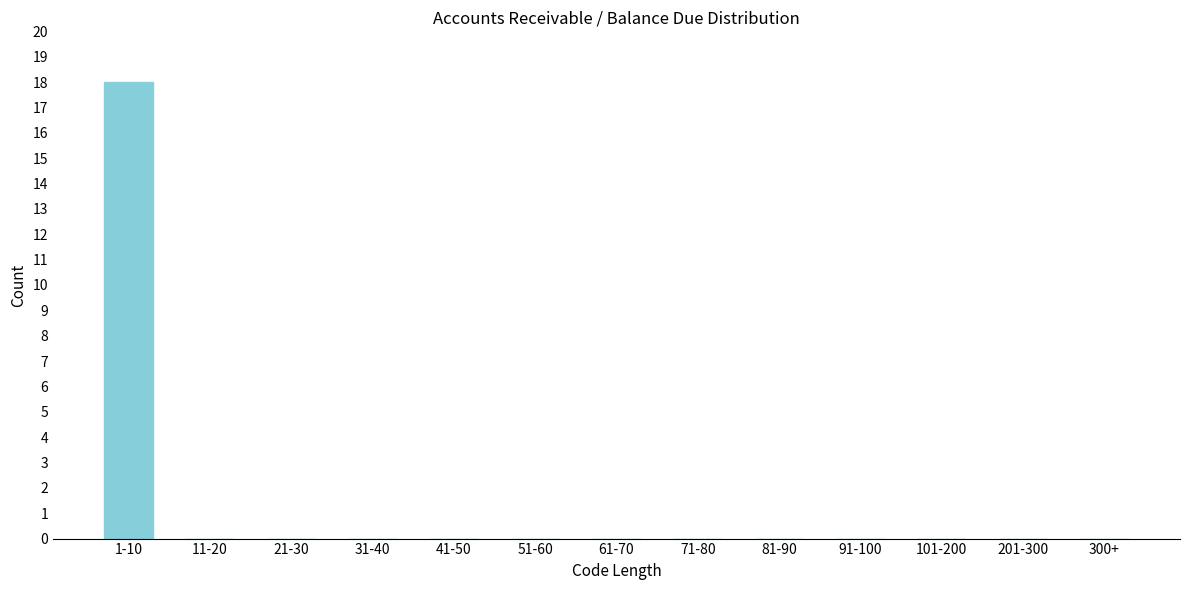

Reading left to right, transcribe all the data shown in this chart.

1-10=18	11-20=0	21-30=0	31-40=0	41-50=0	51-60=0	61-70=0	71-80=0	81-90=0	91-100=0	101-200=0	201-300=0	300+=0